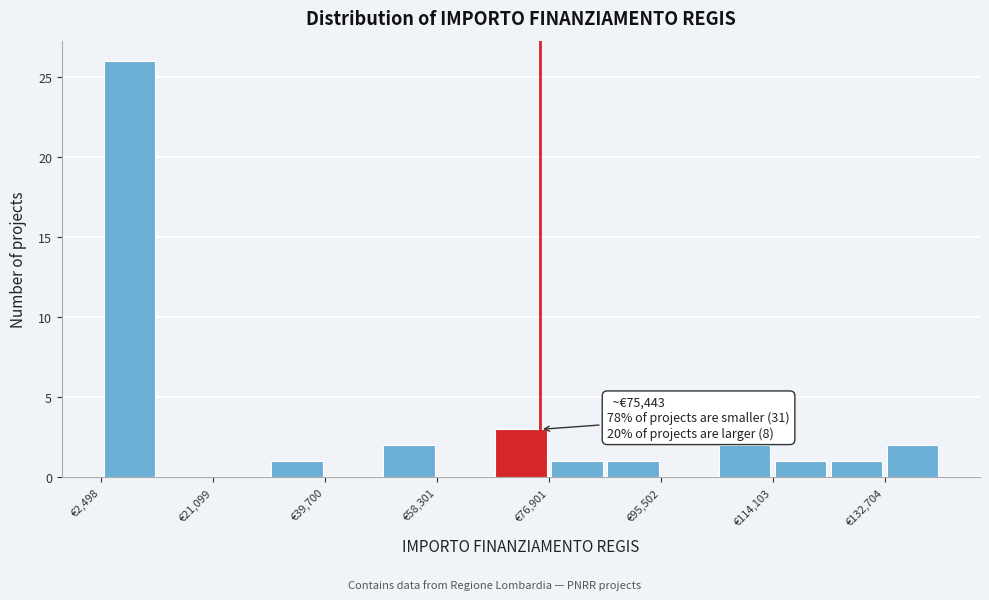

Which range on the x-axis has the tallest bar?

2000 to 12000